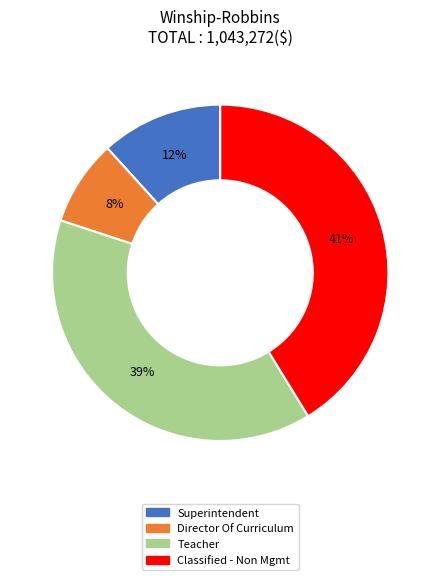

Is there a majority slice in this chart?

No